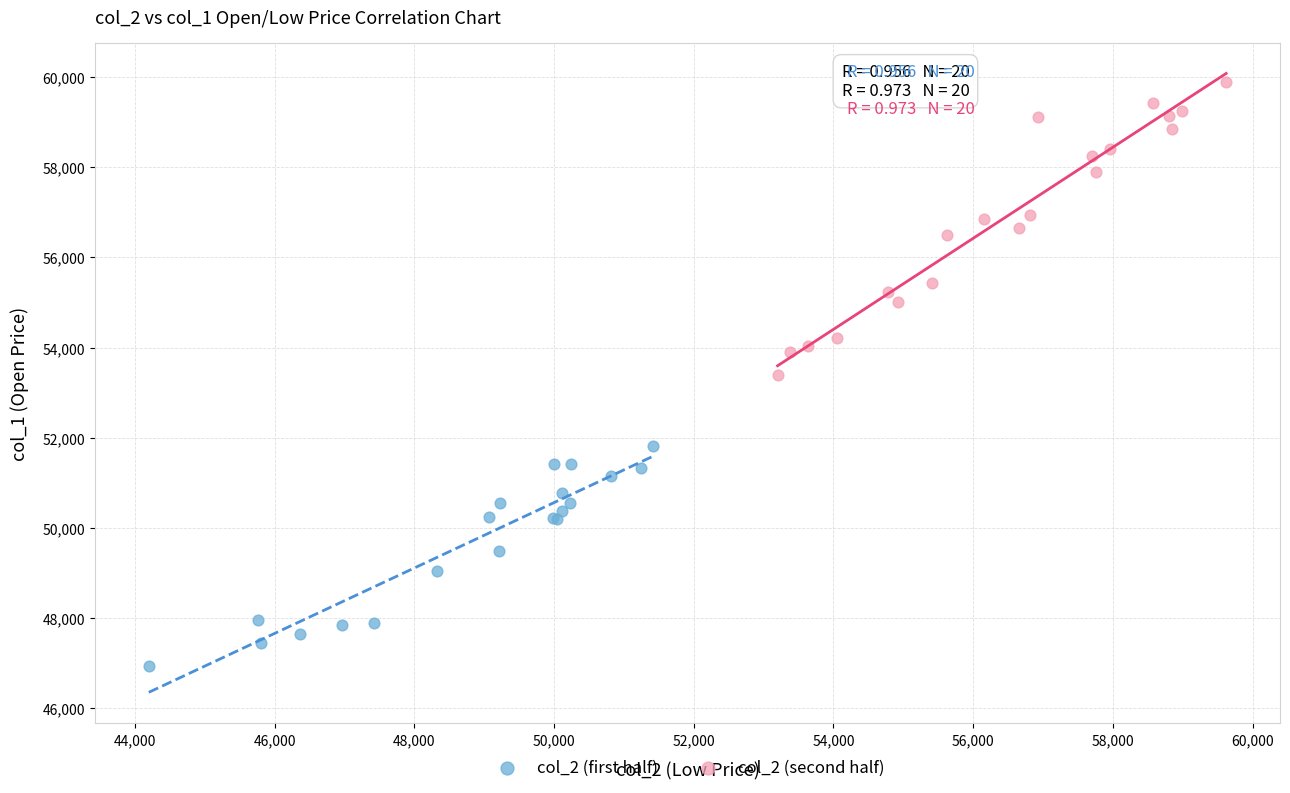

Which series contains the lowest Y value?

col_2 (first half)